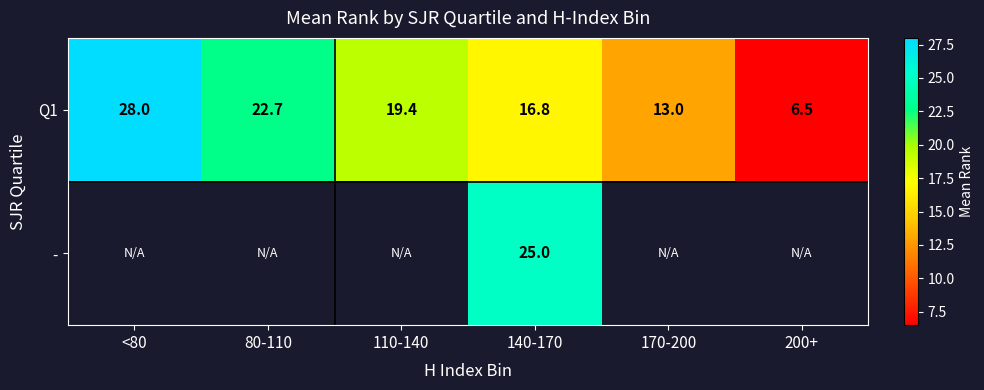

The - series shows 25.0 at 140-170. True or false?

True